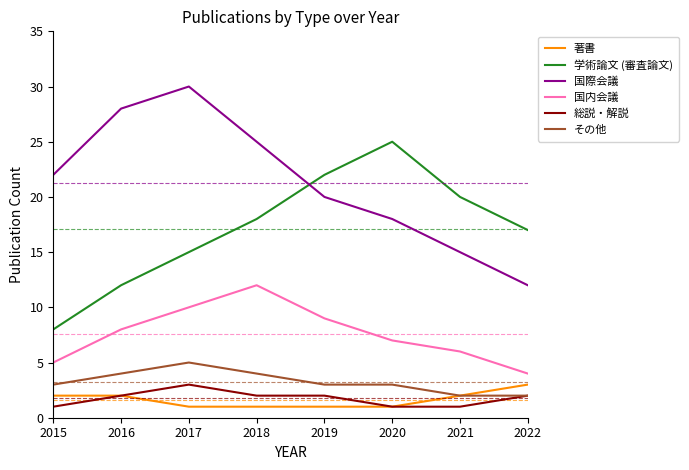

How many lines are shown in the chart?

6